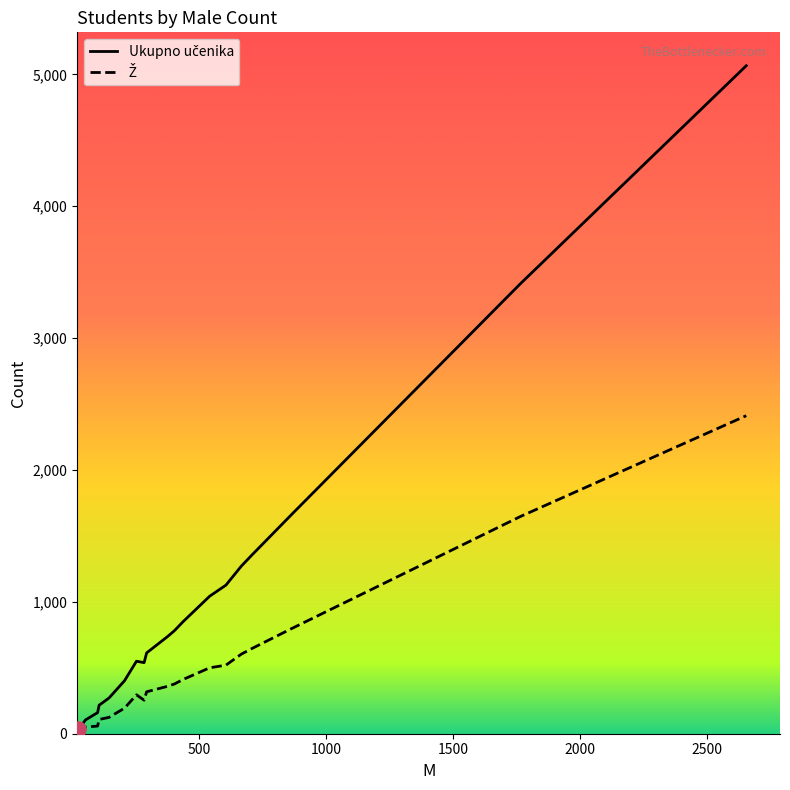

What is the greatest value displayed?

5066